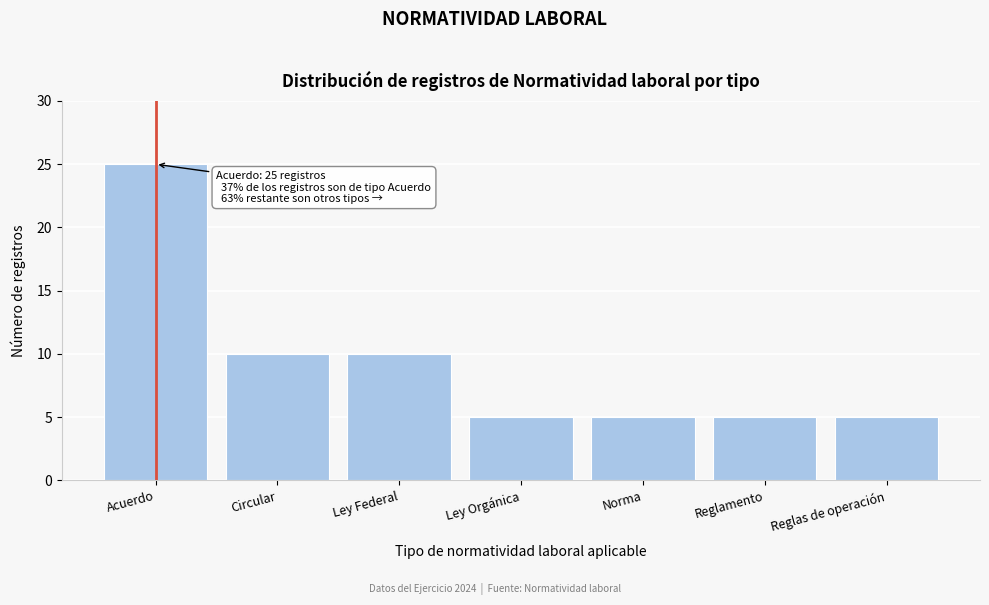

Reading left to right, list all the values displayed in this chart.

25	10	10	5	5	5	5